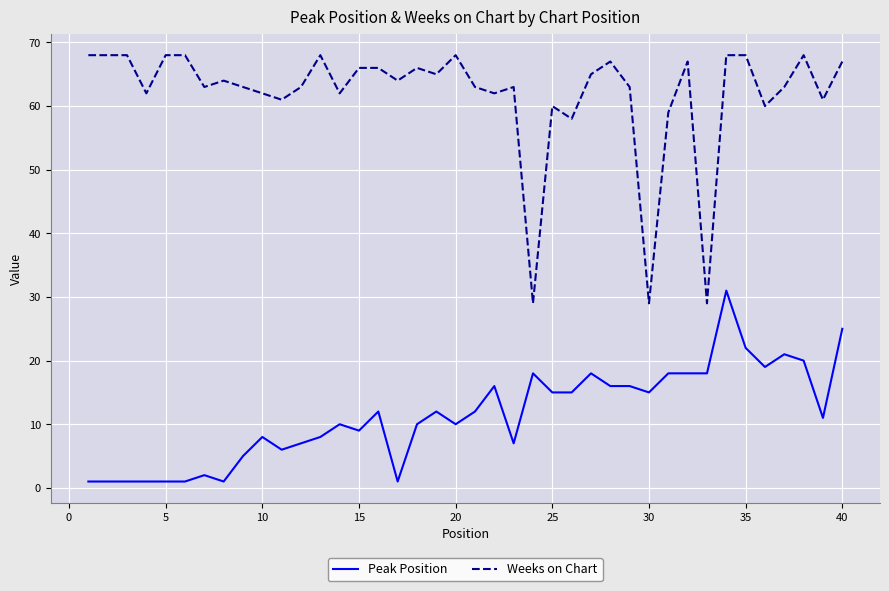

What is the difference between the maximum and minimum values in the Weeks on Chart series?

39